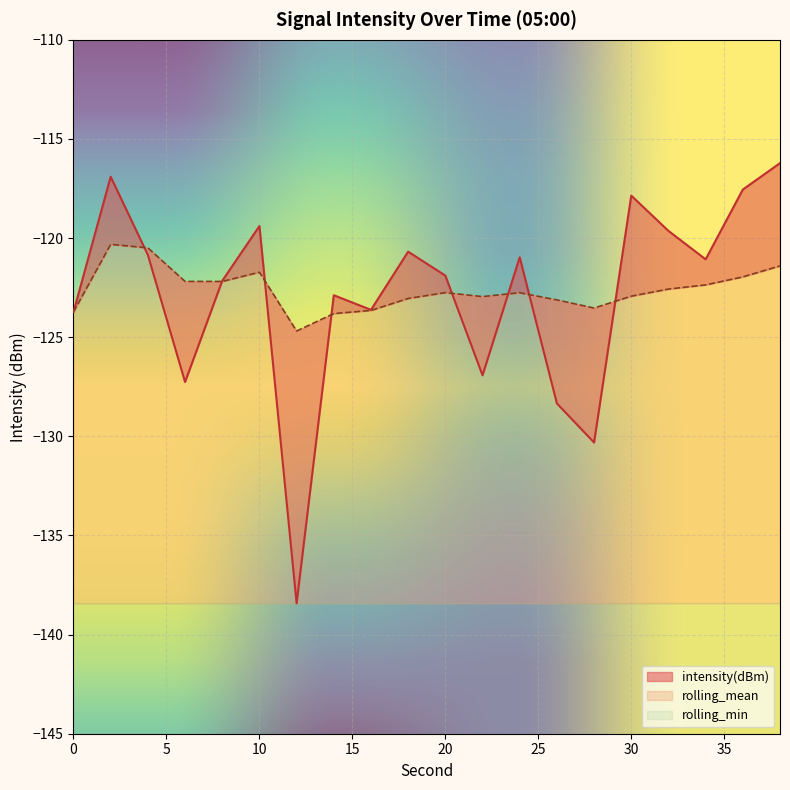

What is the total value across all series at 16?

-247.3